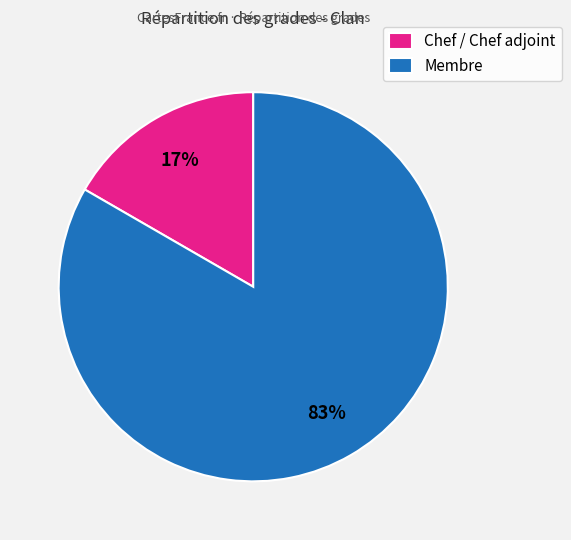

Do Membre and Chef / Chef adjoint together represent more than half of the pie?

Yes